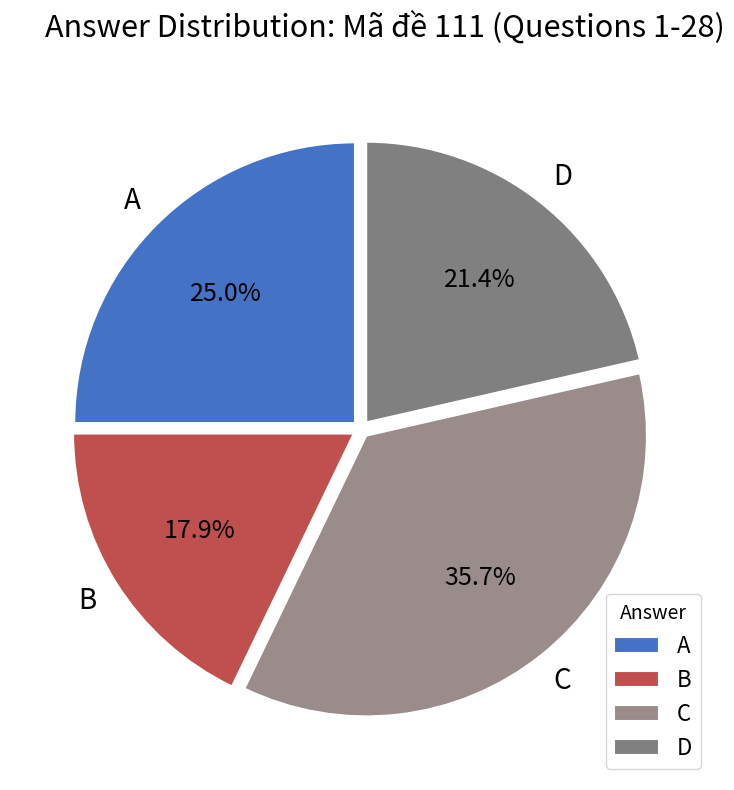

To the nearest percent, what is the difference between the largest and smallest slice percentages?

18%